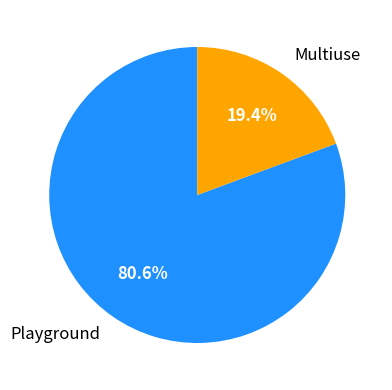

Which has a higher value, Multiuse or Playground?

Playground